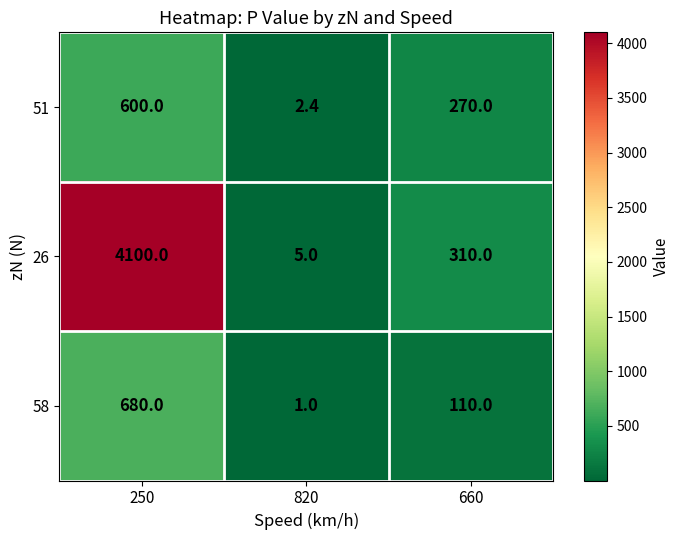

The 51 series shows 2.4 at 820. True or false?

True